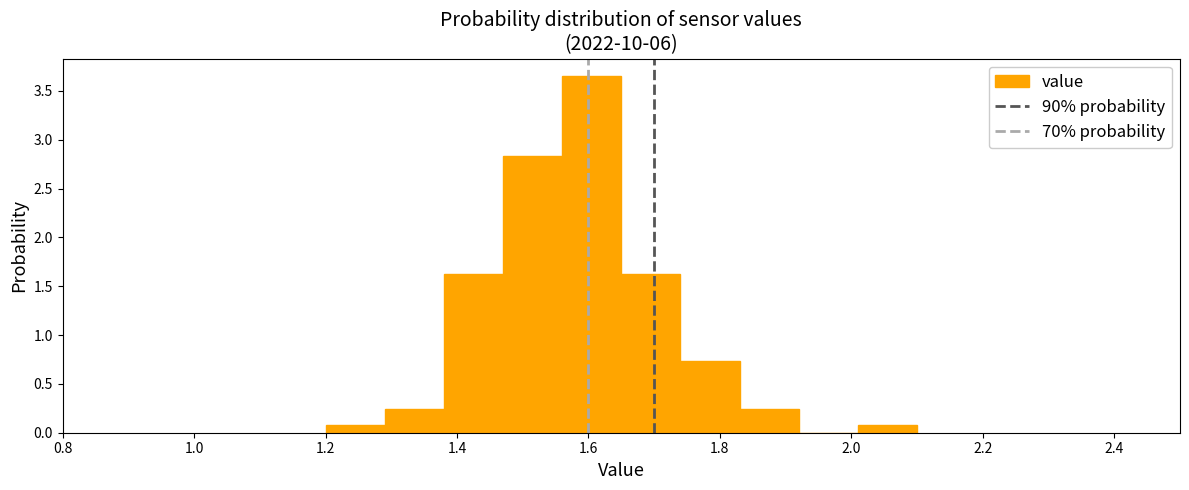

Reading left to right, transcribe this chart: for each bar, give the range it covers on the x-axis and its height. Neither the bar edges nor the heights are printed on the chart, so give them approximately, as read against the axes.

1.20 to 1.29: 0.10
1.29 to 1.38: 0.25
1.38 to 1.47: 1.60
1.47 to 1.56: 2.85
1.56 to 1.65: 3.65
1.65 to 1.74: 1.60
1.74 to 1.83: 0.75
1.83 to 1.92: 0.25
1.92 to 2.01: 0
2.01 to 2.10: 0.10